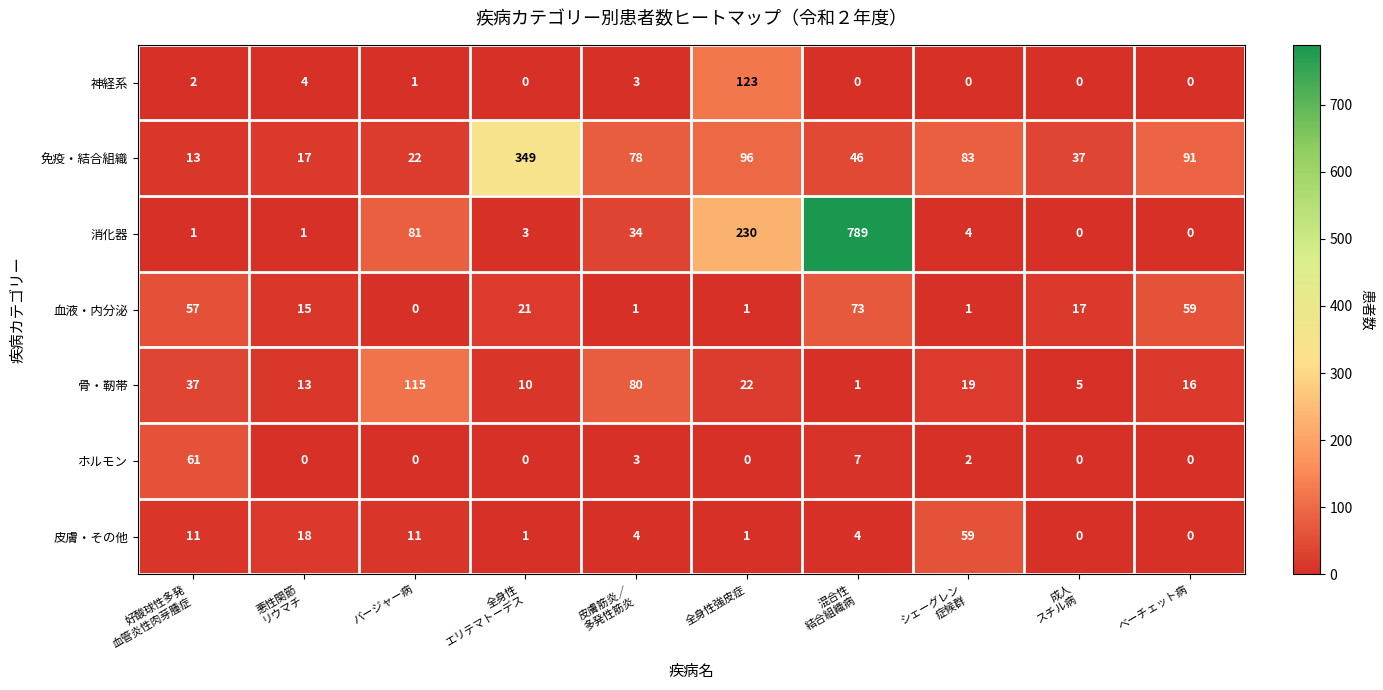

What is the average value of the ホルモン series?

7